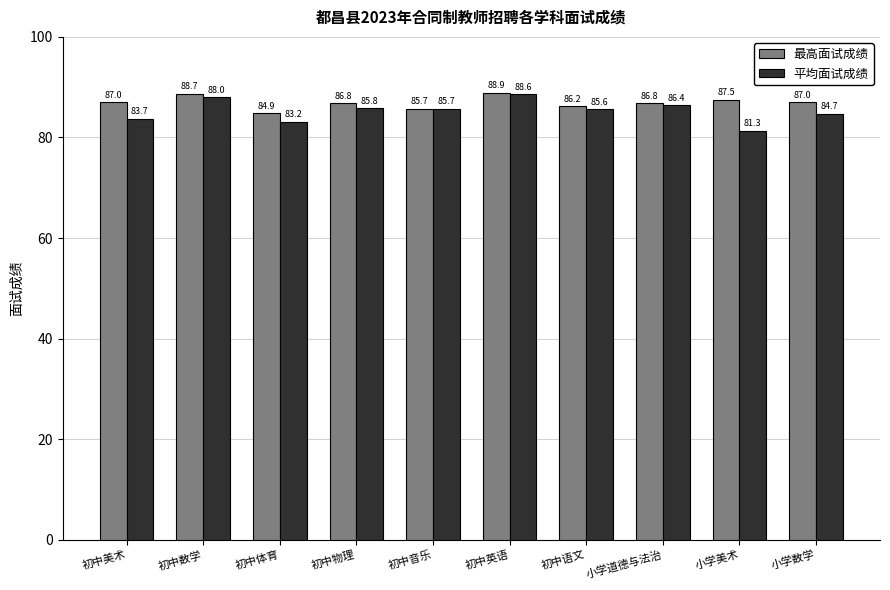

How many bars are there in each group?

2